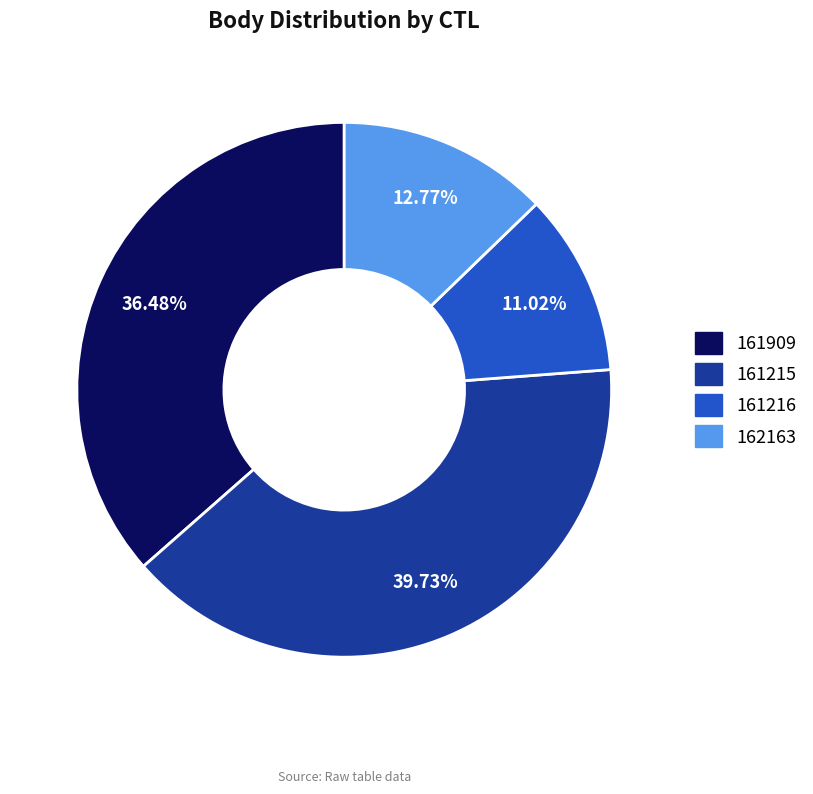

Combined, do 161216 and 162163 account for over 50%?

No